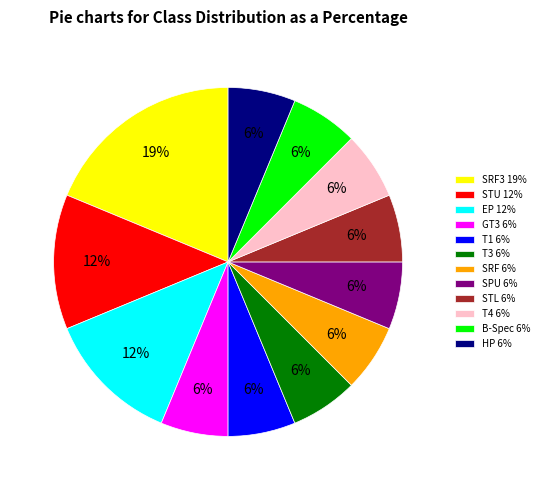

Do T4 6% and EP 12% together represent more than half of the pie?

No